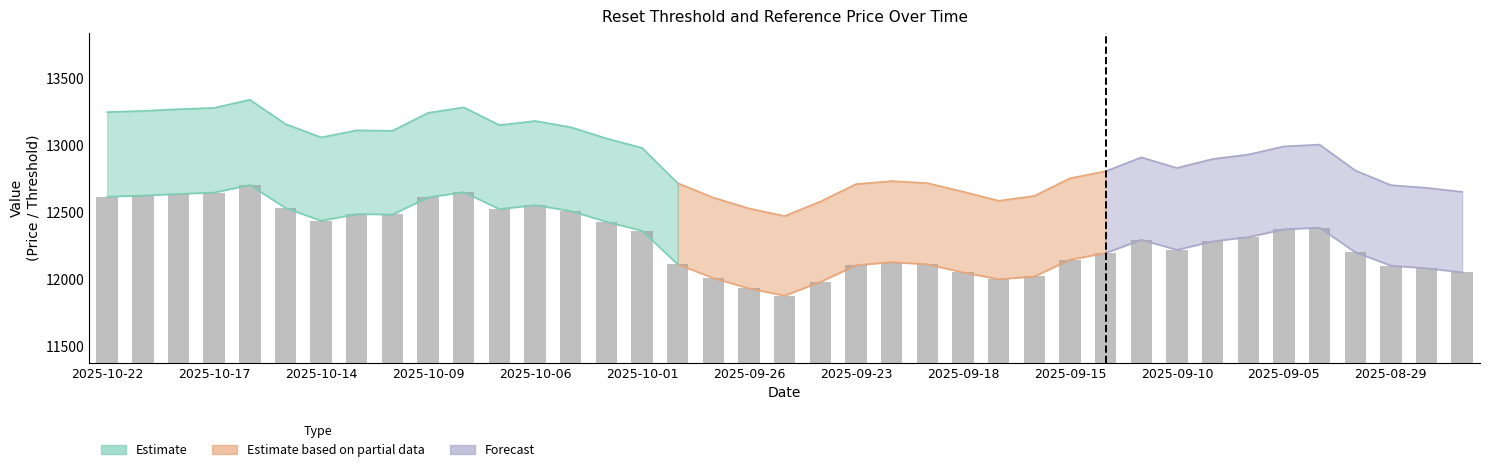

What position from the left is 2025-09-26?

19